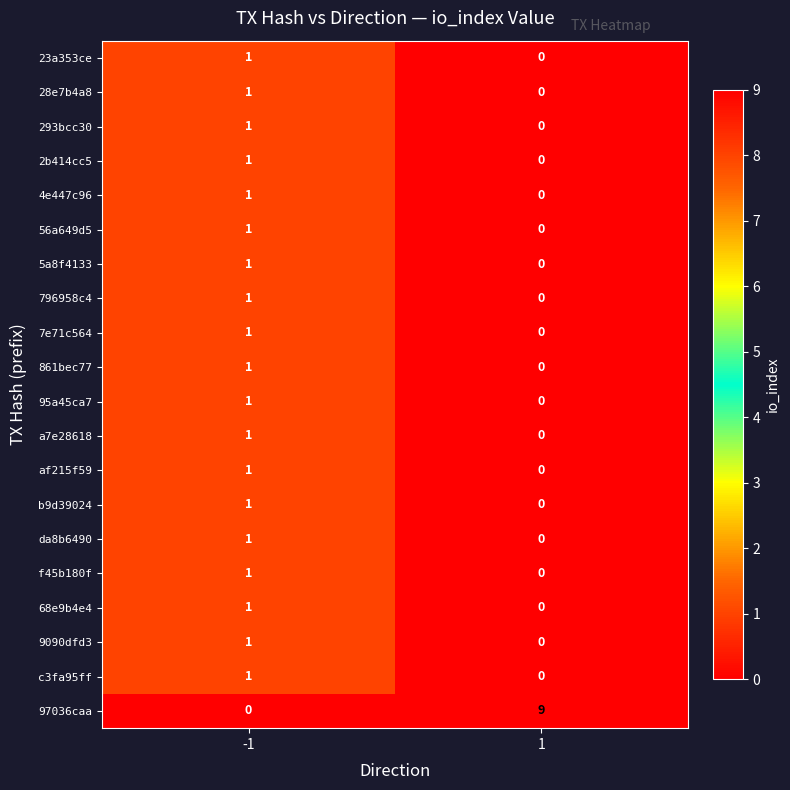

True or false: 97036caa has a value of -3 at -1.

False